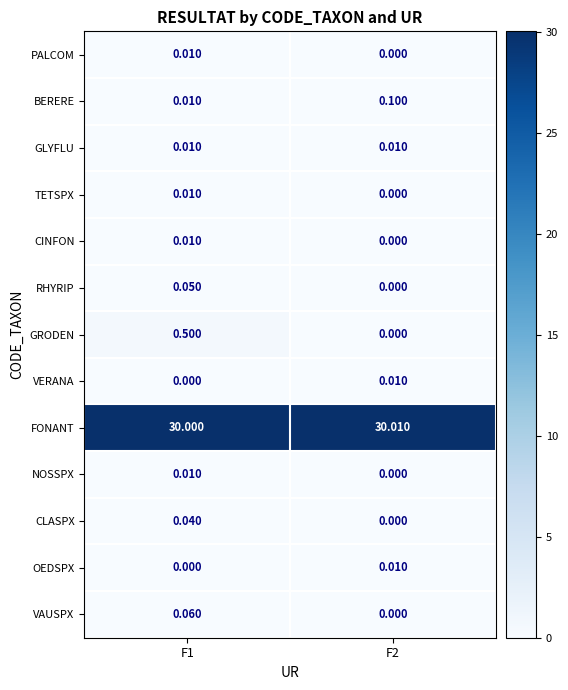

How many categories are shown in the chart?

2